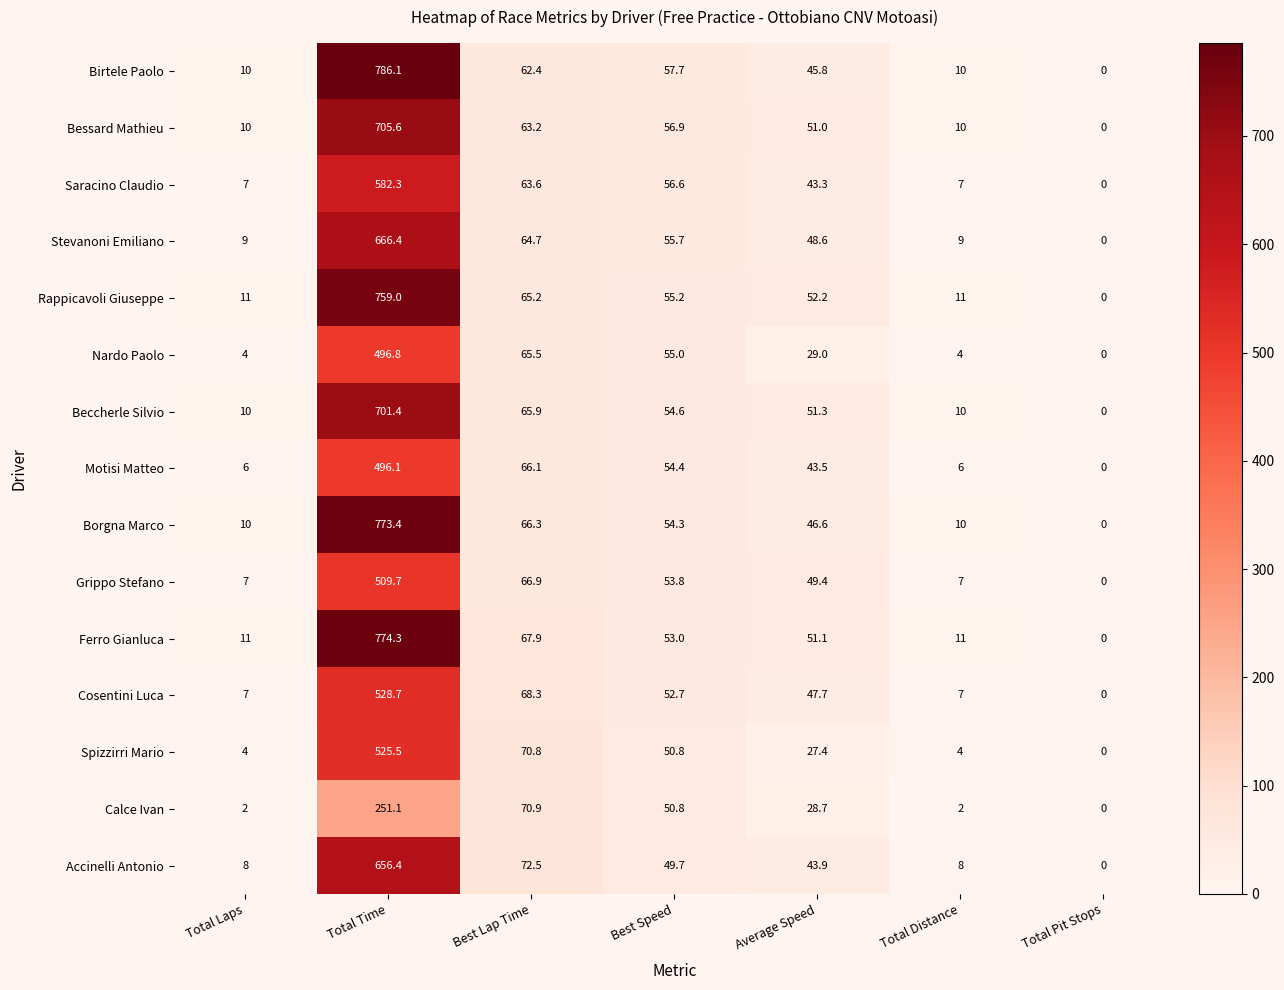

What is the difference between the second highest and minimum values in the Rappicavoli Giuseppe series?

65.2